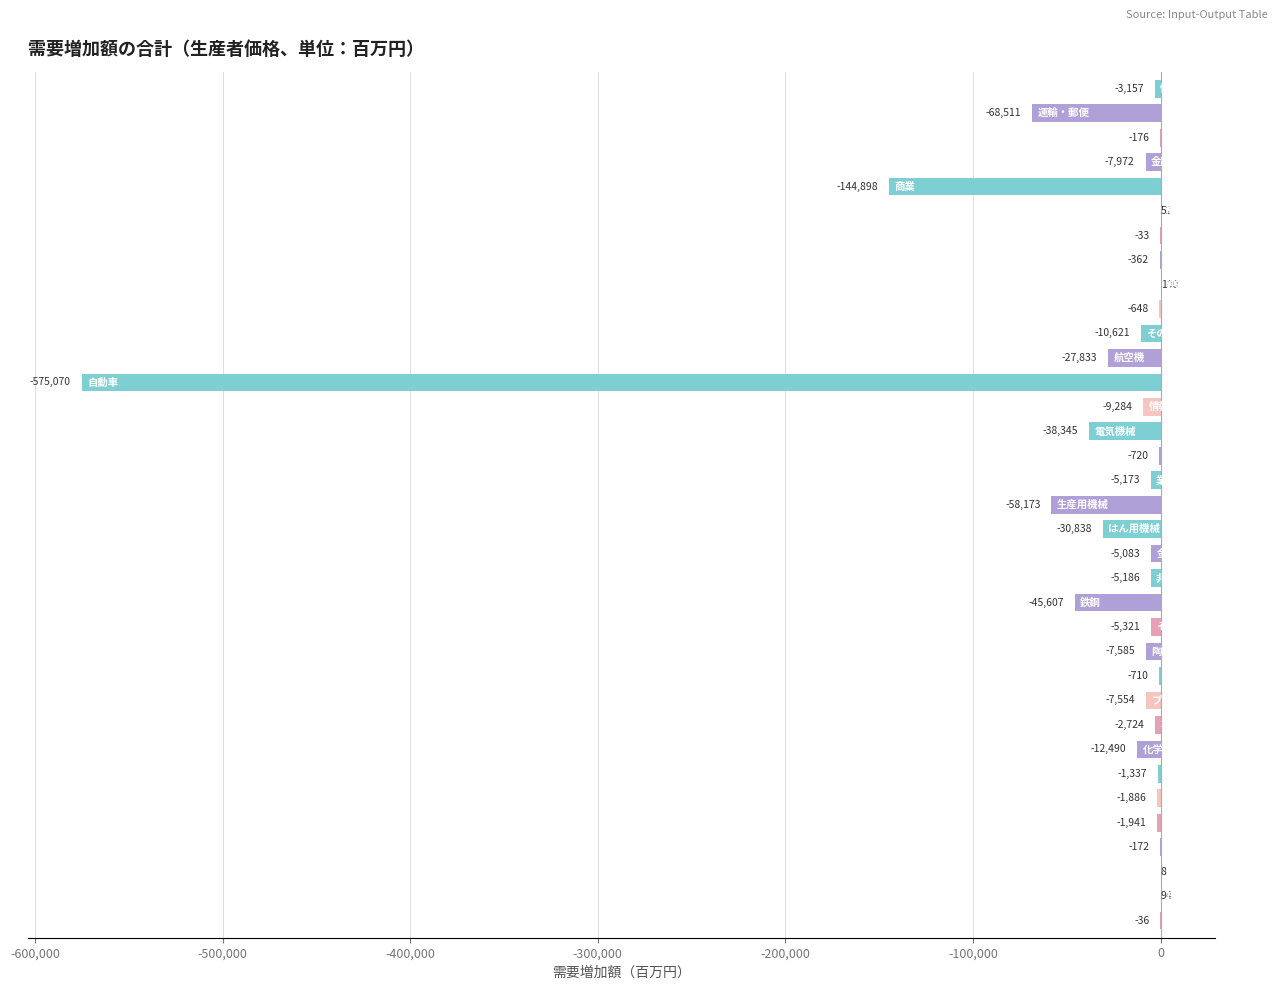

How many positive values are there?

4